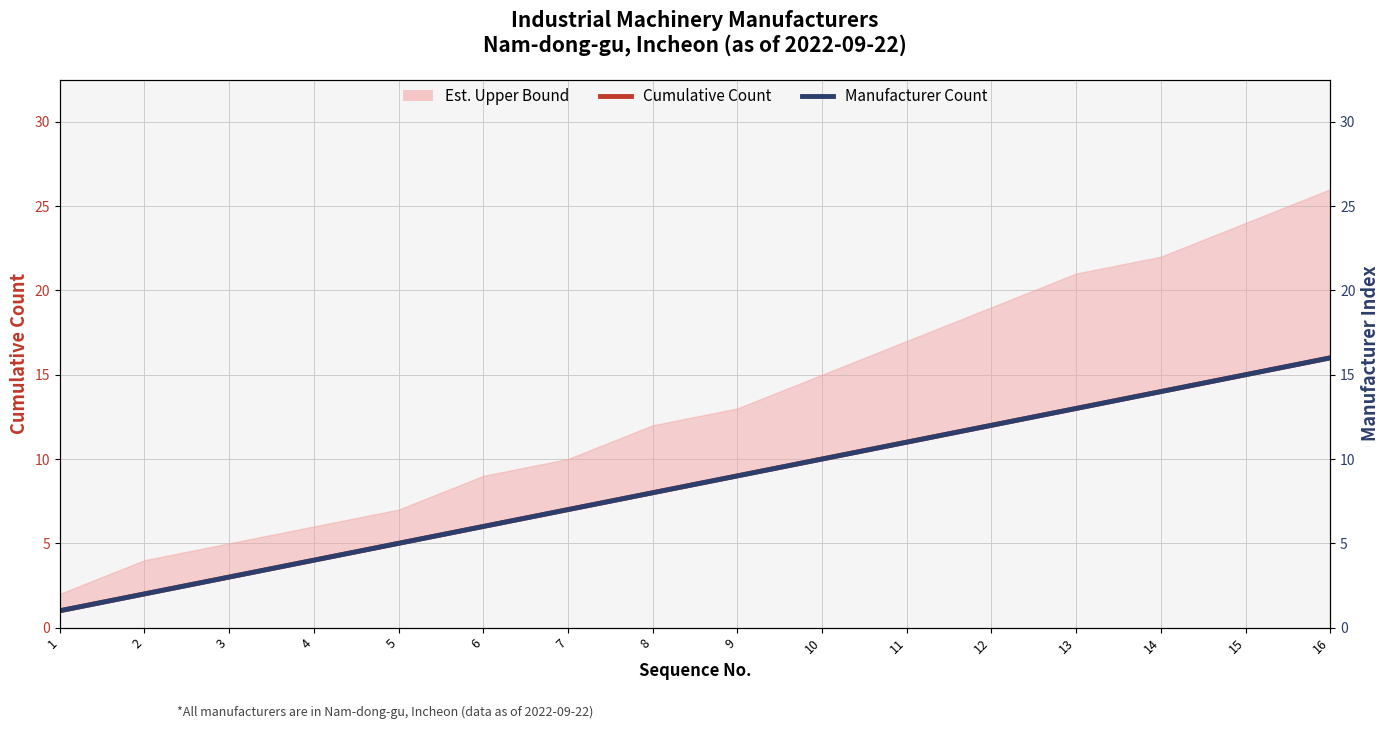

True or false: Manufacturer Count and Cumulative Count intersect in this chart.

False